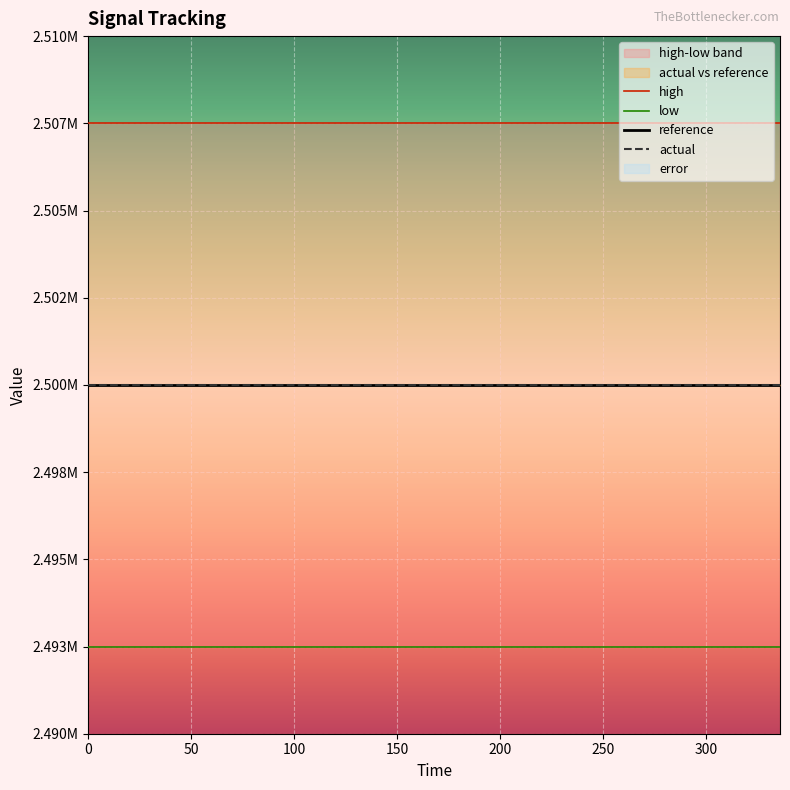

True or false: low and reference intersect in this chart.

False